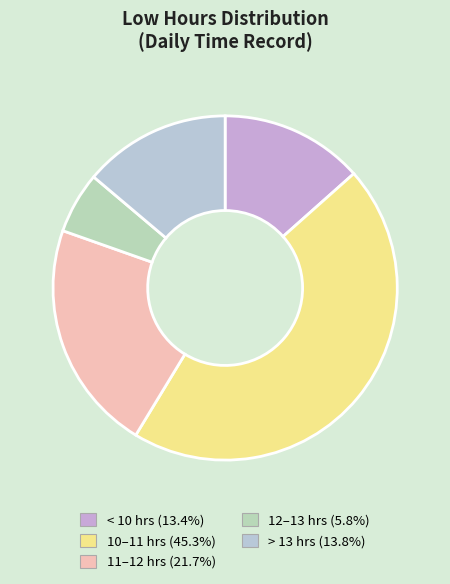

Is there any slice that represents more than half of the pie?

No